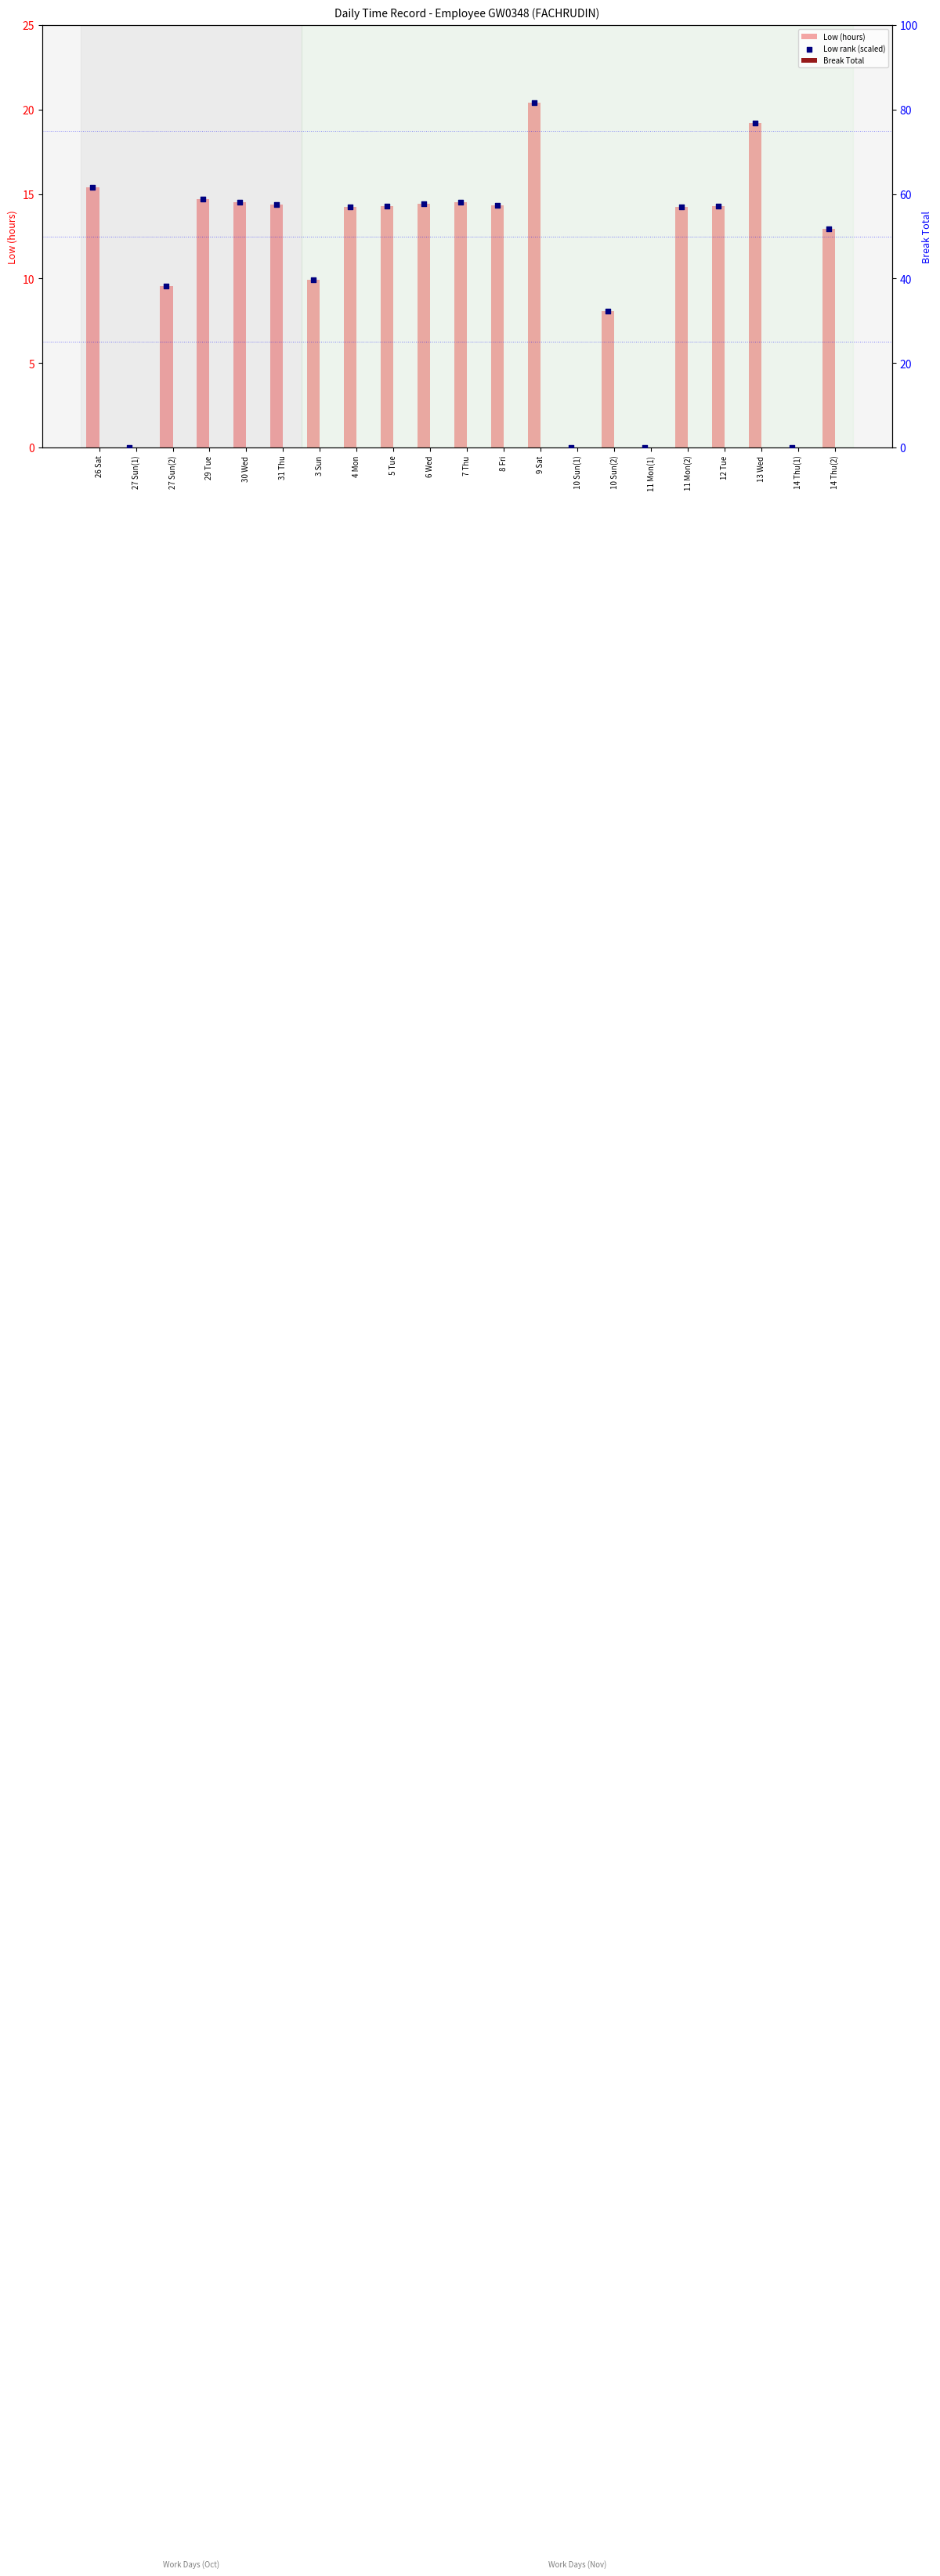

Which series reaches the maximum Y coordinate?

Low rank (scaled)